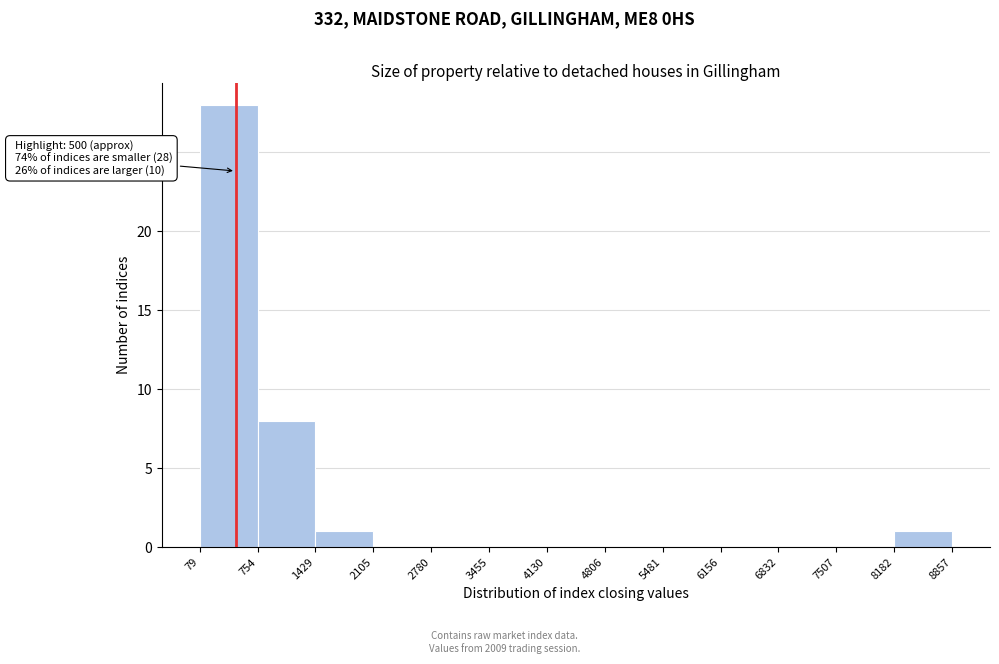

Which range on the x-axis has the tallest bar?

79 to 754